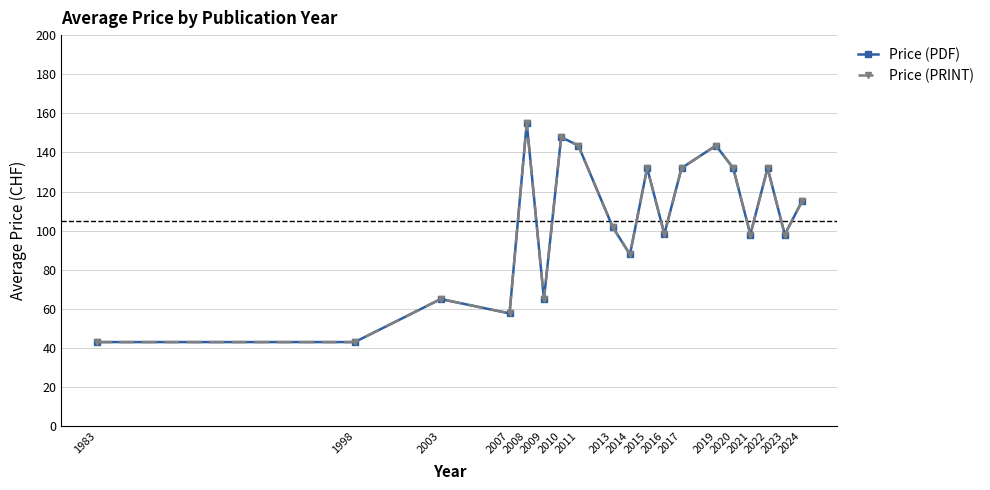

What is the difference between the maximum and minimum values in the Price (PDF) series?

112.0